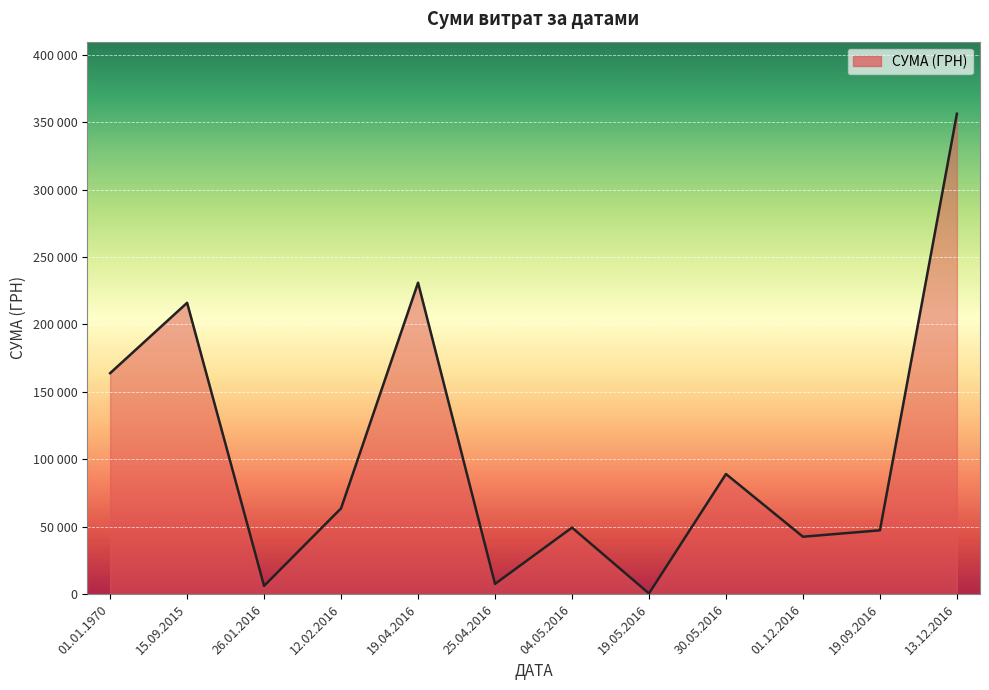

At which category does the data reach its first local peak?

15.09.2015